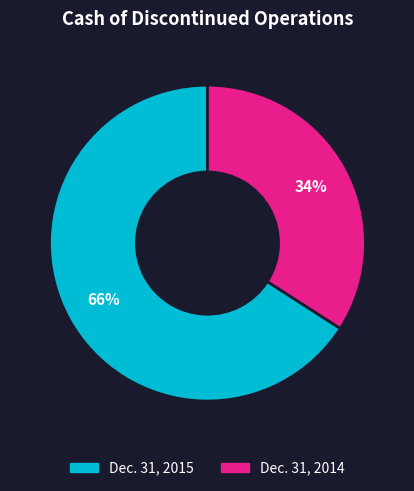

Does any single category account for the majority?

Yes